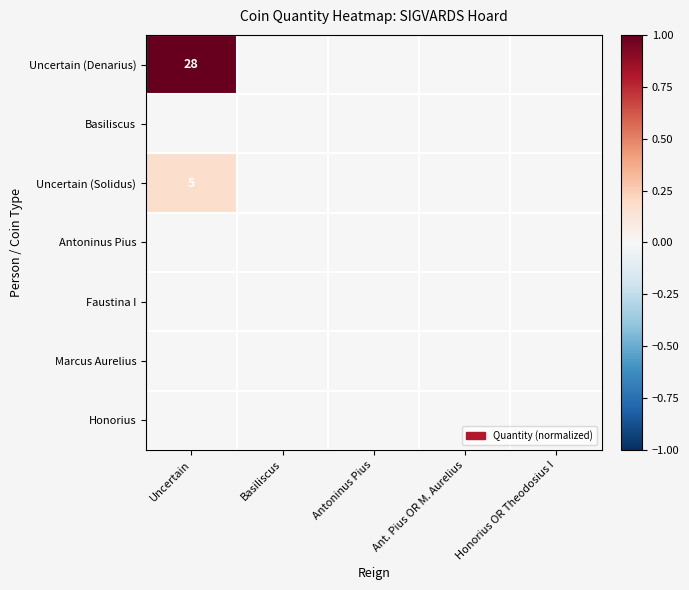

At which category is the sum across all series the highest?

Uncertain